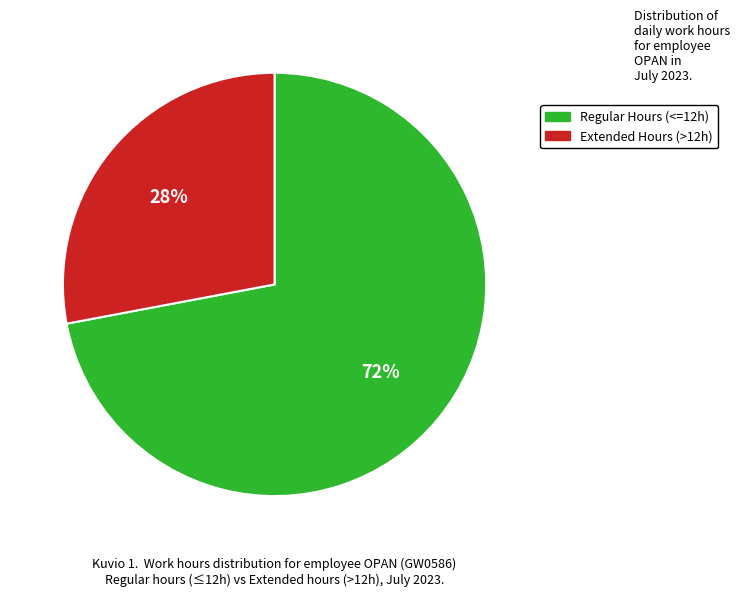

Rank the categories by value from highest to lowest.

Regular Hours (<=12h), Extended Hours (>12h)